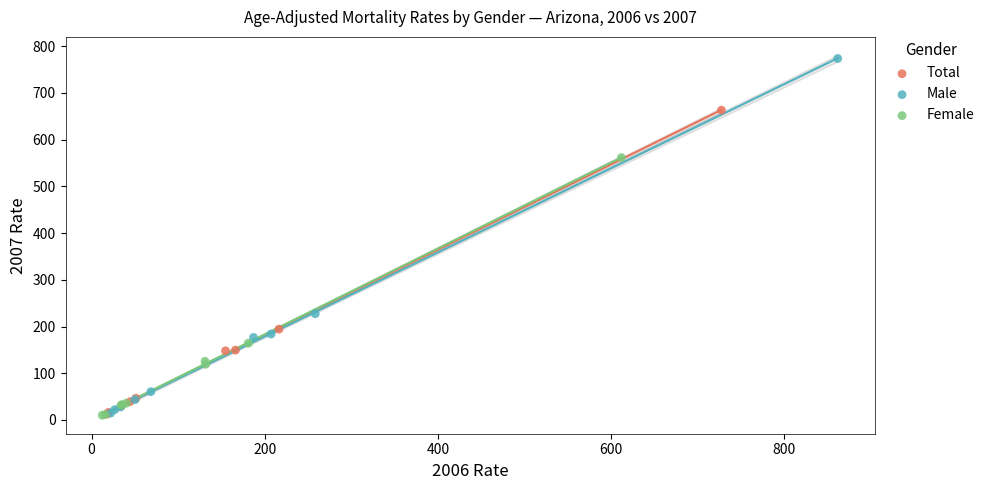

Which series has the largest Y range (max minus min)?

Male